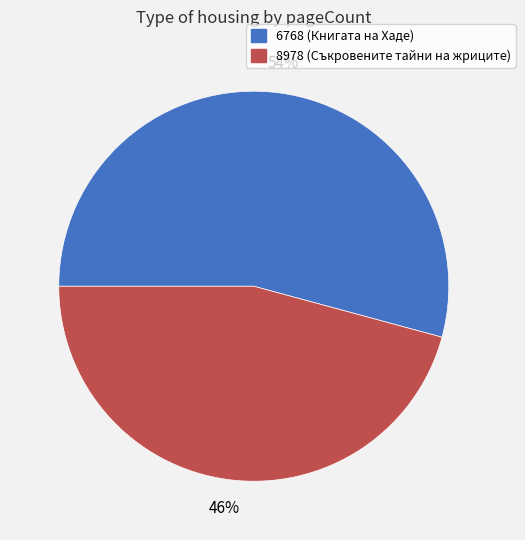

Do 6768 and 8978 together represent more than half of the pie?

Yes